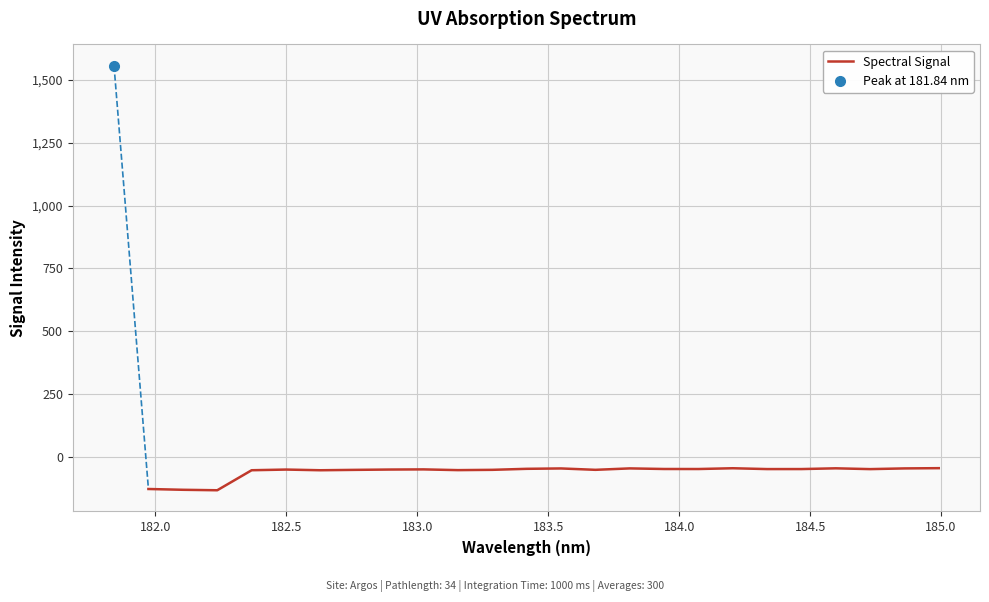

How many lines are shown in the chart?

1